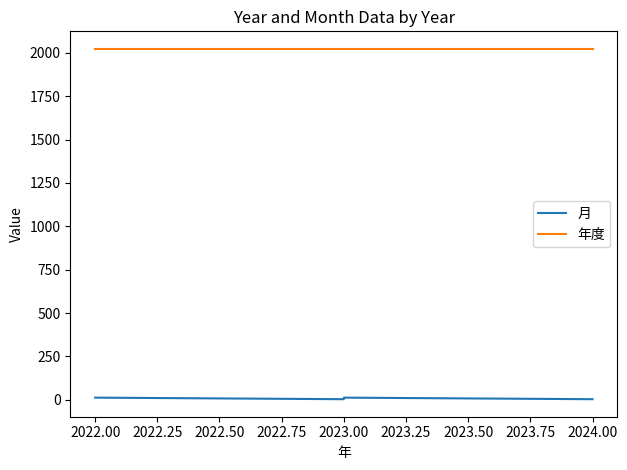

How many 年度 values are between 2022 and 2023?

4